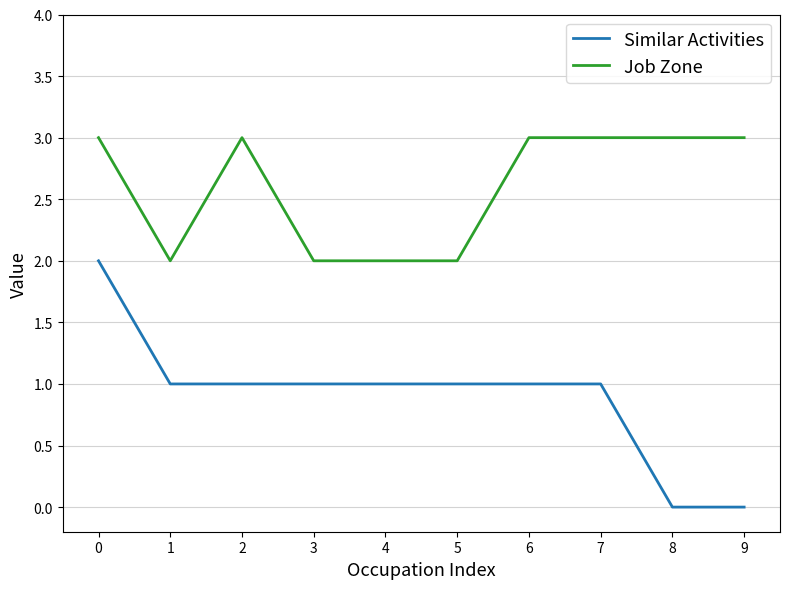

What is the sum of all Job Zone values?

26